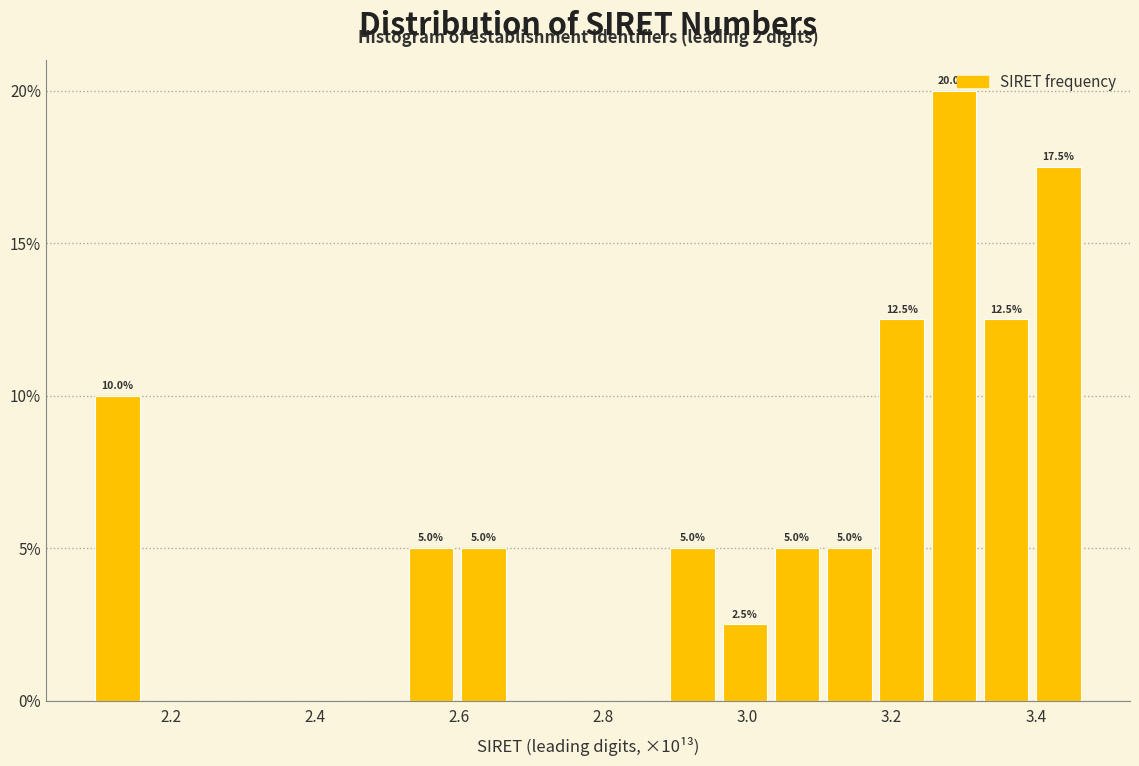

Read against the x-axis, roughly where is the centre of the tallest bar?

3.28